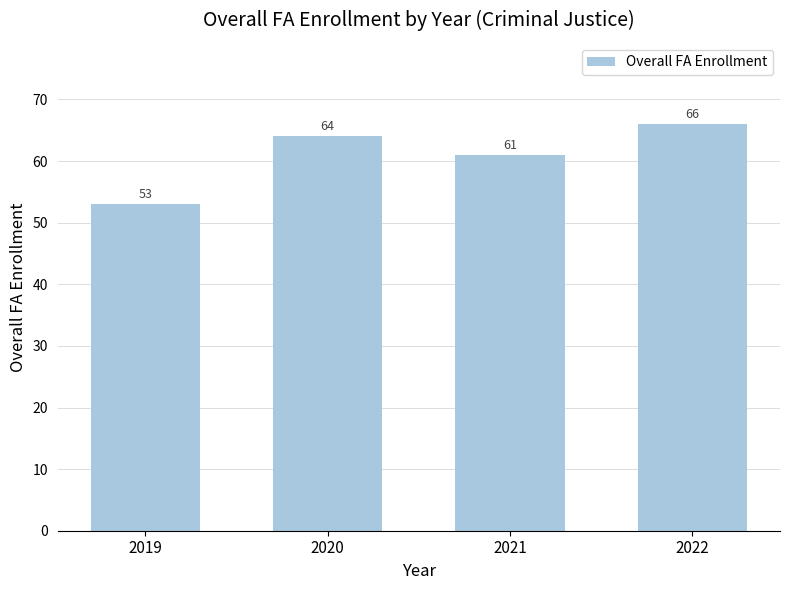

Read the value at 2020, to the nearest 5.

65